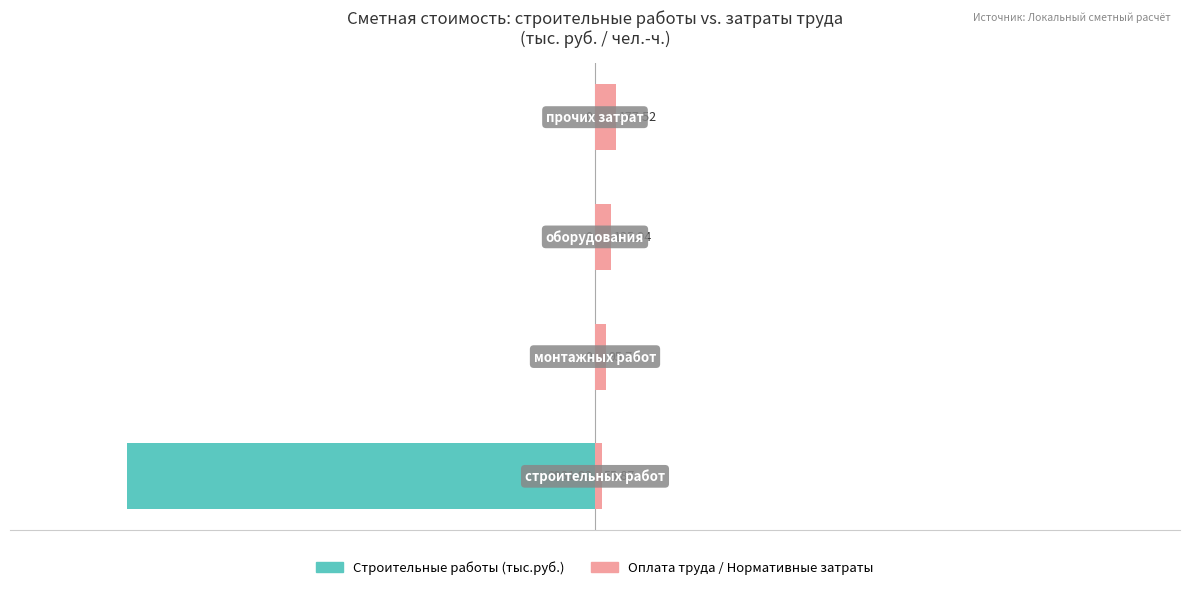

What is the minimum value for Оплата труда / Нормативные затраты?

1.4